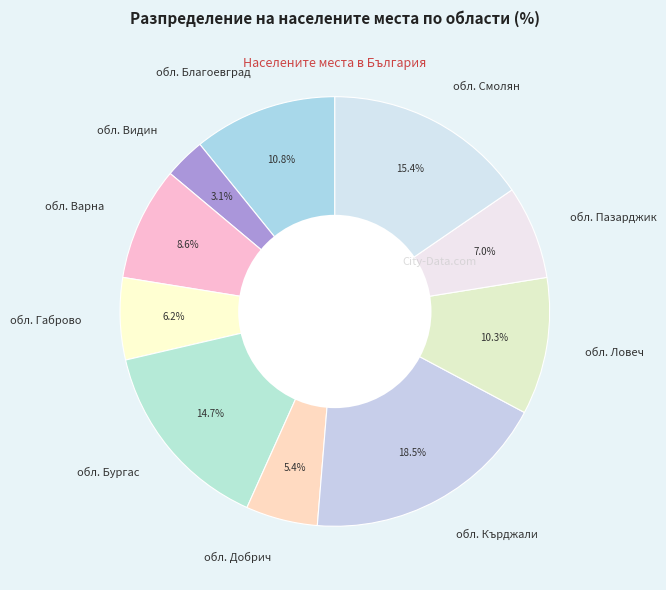

Approximately how many times larger is the value at обл. Смолян compared to обл. Добрич?

2.9